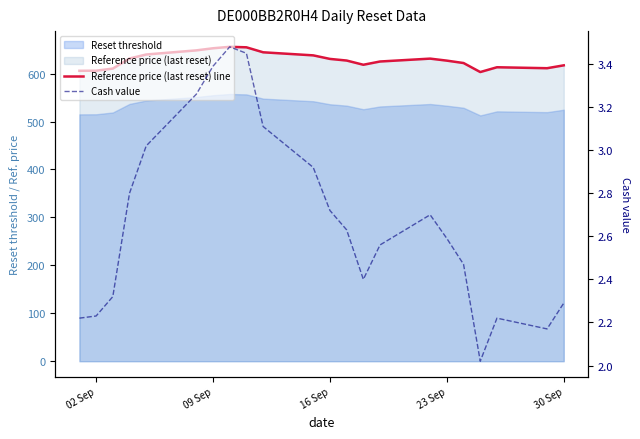

Is it true that Reference price (last reset) line equals 189.1 at 20?

False